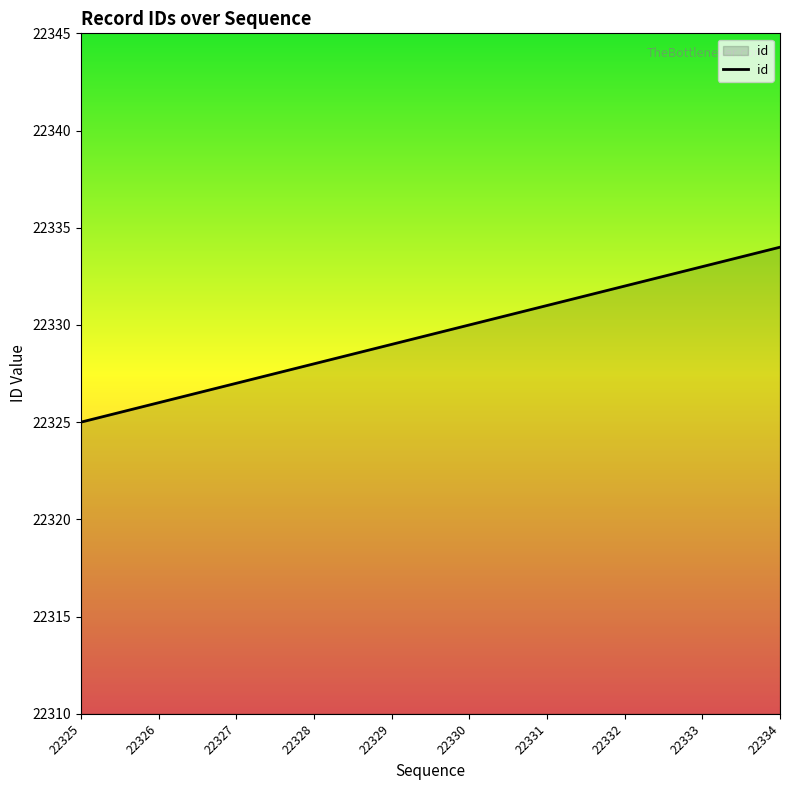

Where is the data nearest to the value 22329?

22329